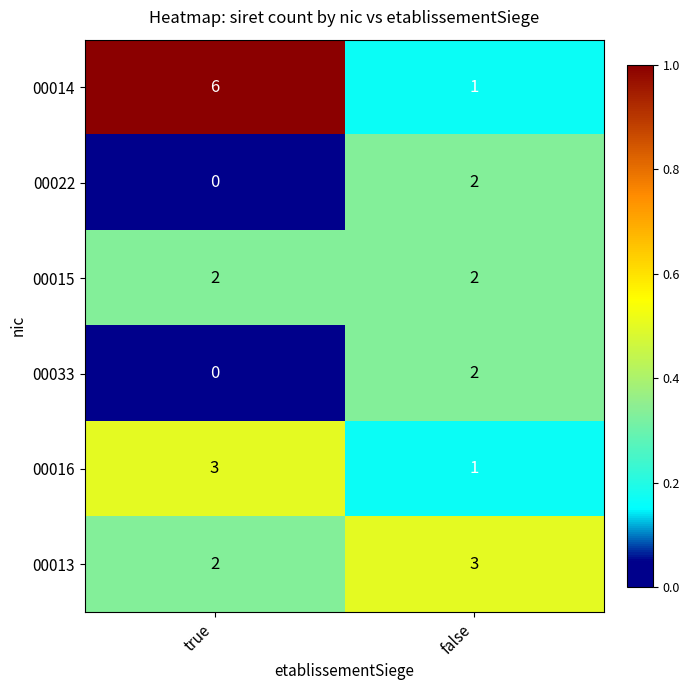

Rank the categories by 00014 value from lowest to highest.

false, true